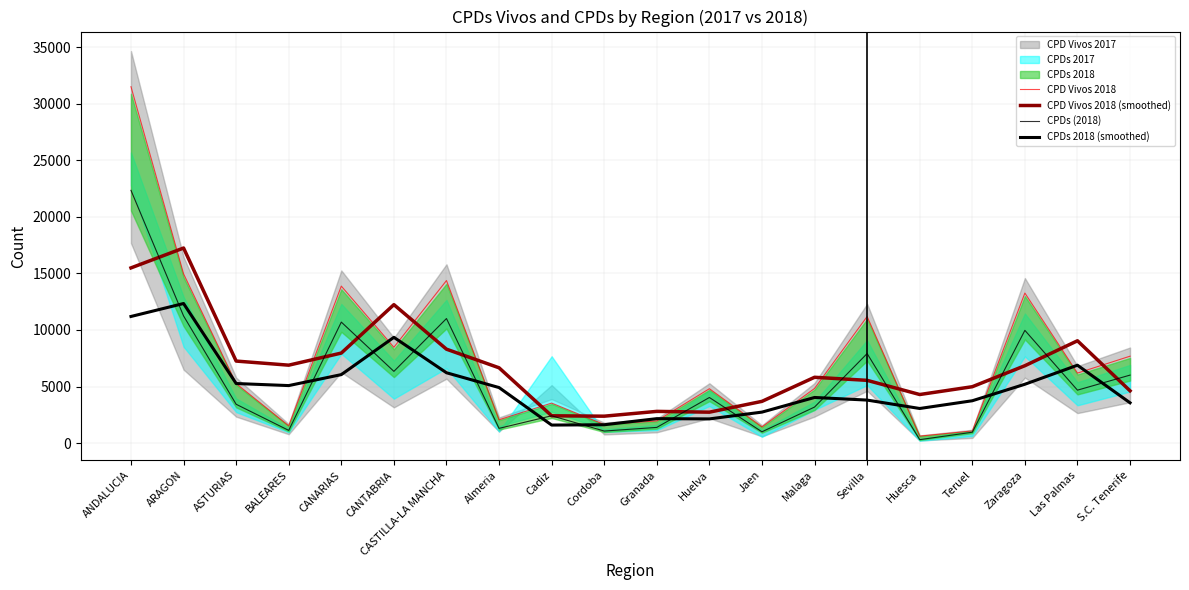

How many values in the CPD Vivos 2018 series exceed 5265?

9